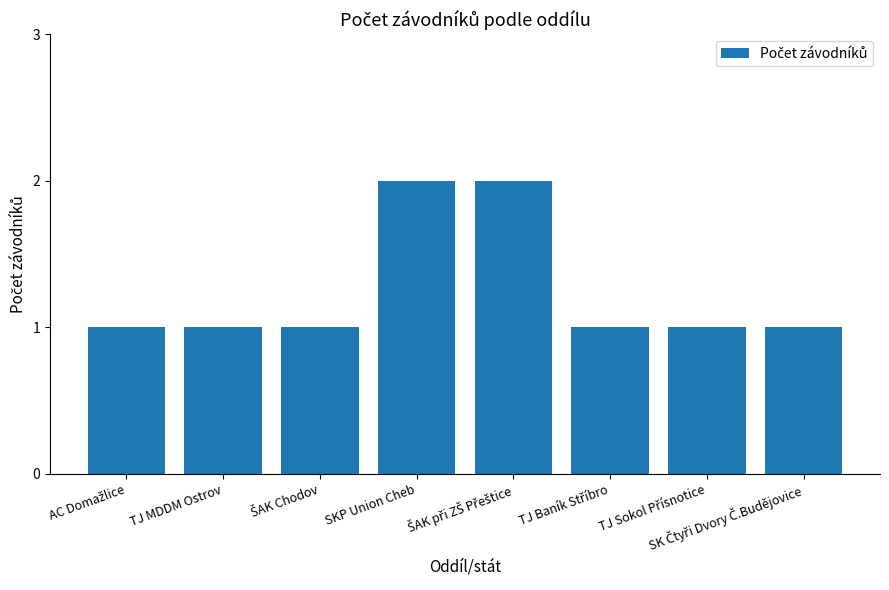

What is the greatest value displayed?

2